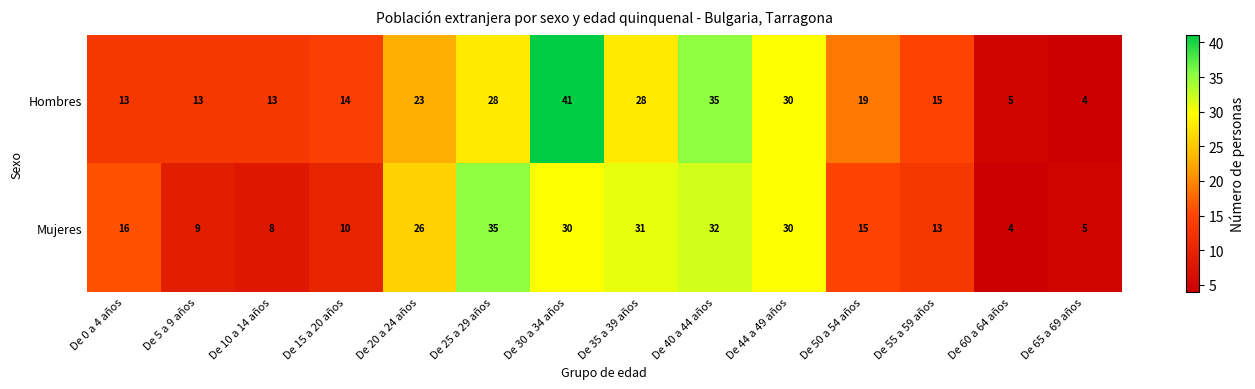

What is the maximum value shown in the chart?

41